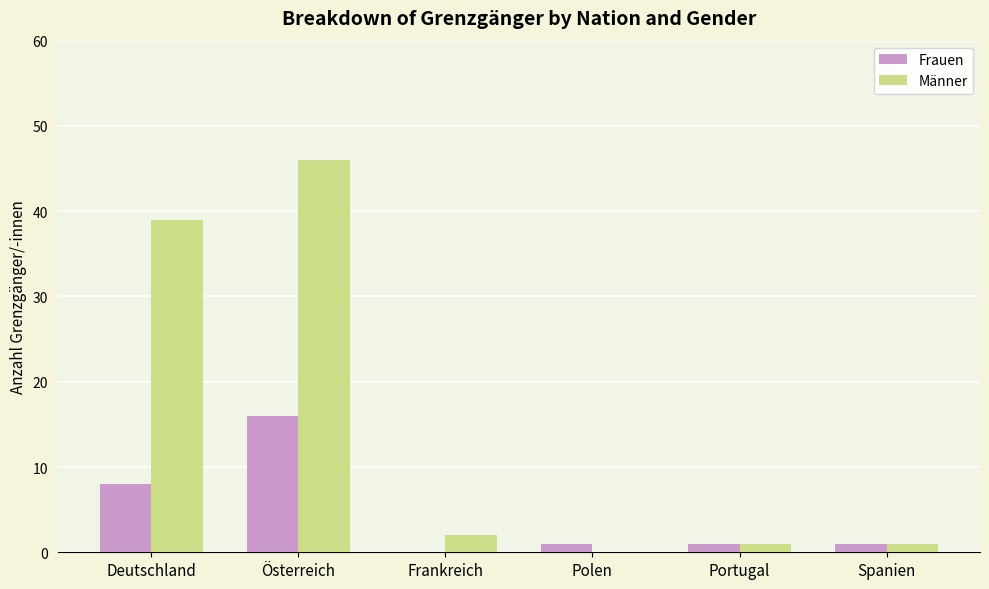

True or false: Frauen has a value of 1 at Portugal.

True